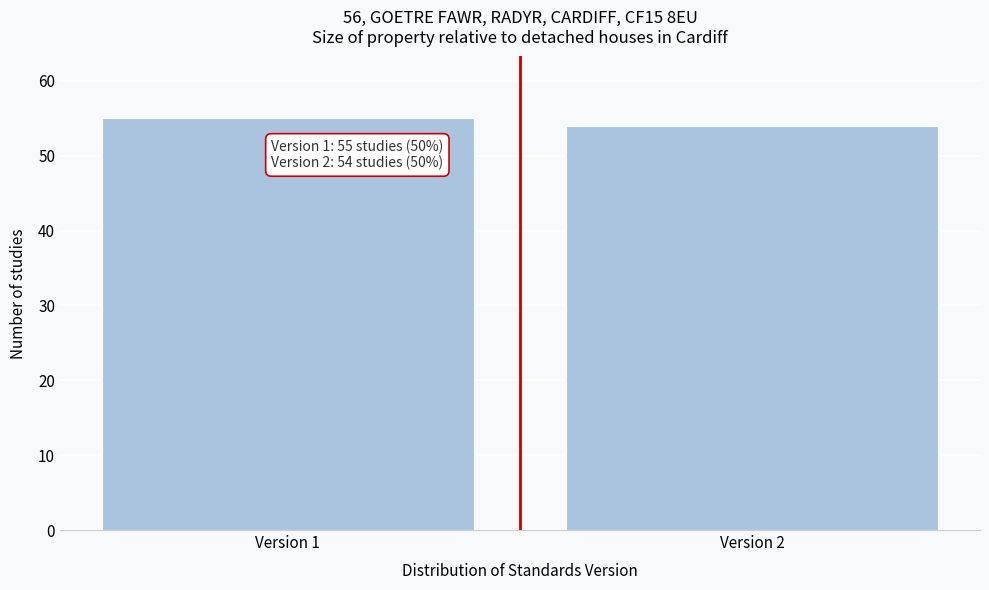

Reading left to right, extract all data points from this chart.

Version 1=55	Version 2=54